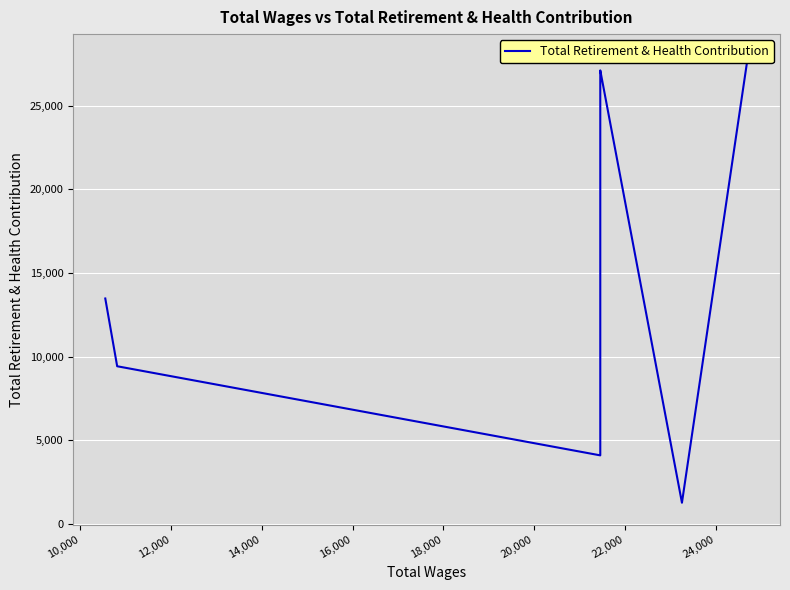

True or false: the data shows 7264 at 18,000.

False